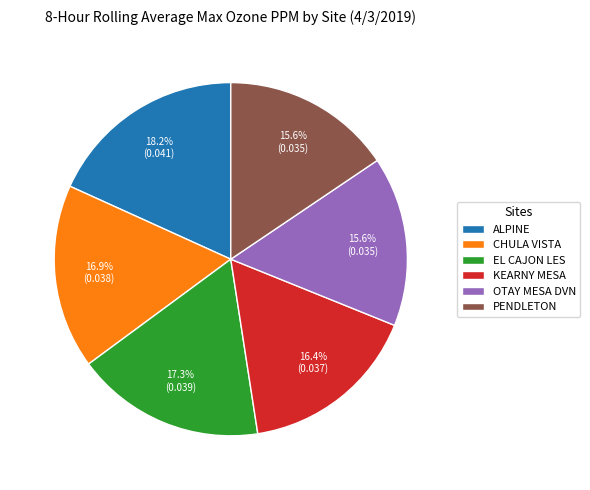

To the nearest percent, what is the difference between the PENDLETON and ALPINE slice percentages?

3%